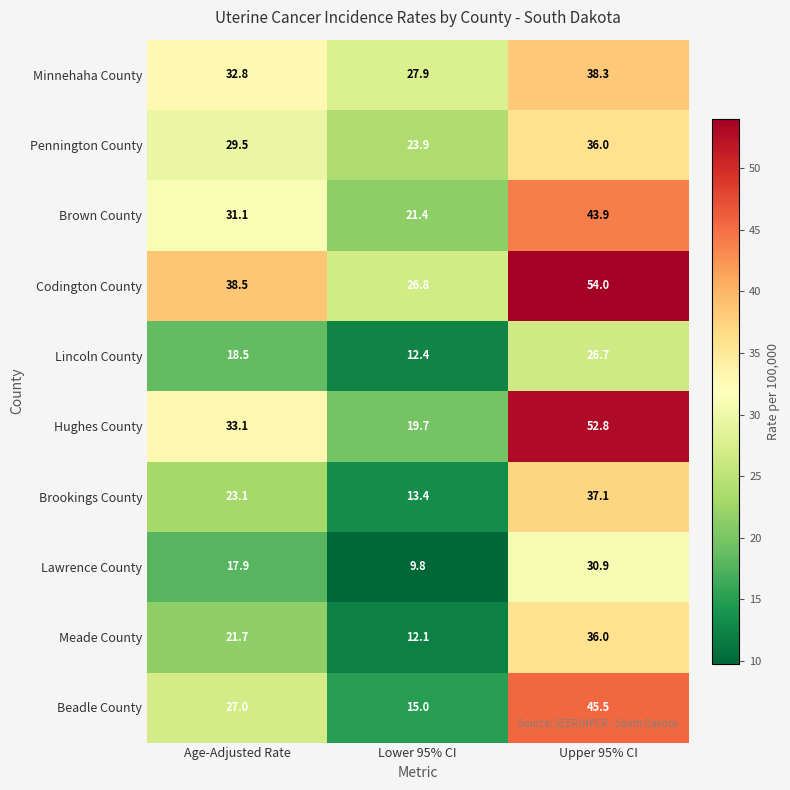

Which label corresponds to the largest value in the chart?

Upper 95% CI